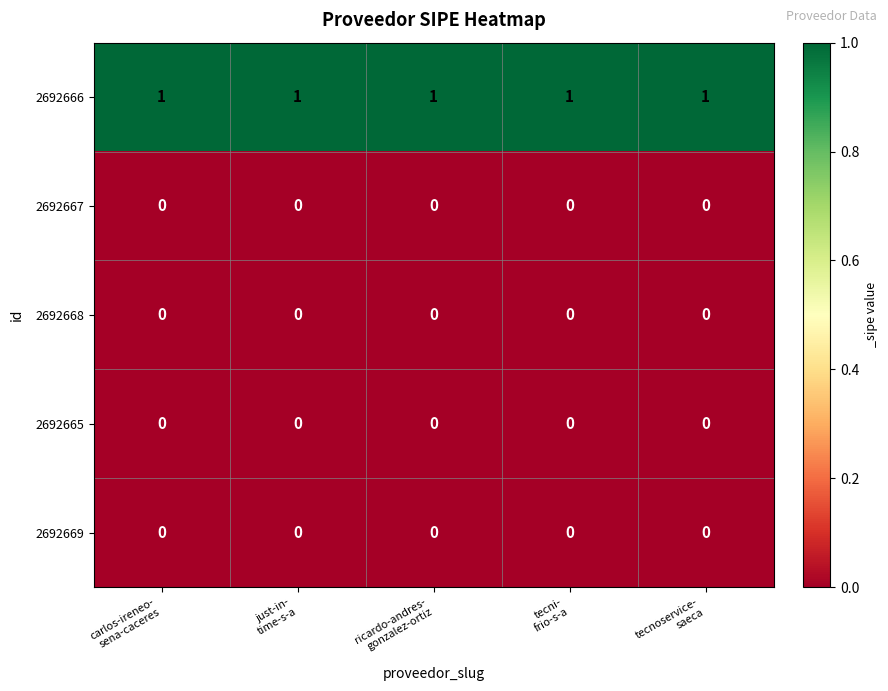

At how many categories does at least one series exceed 0?

5